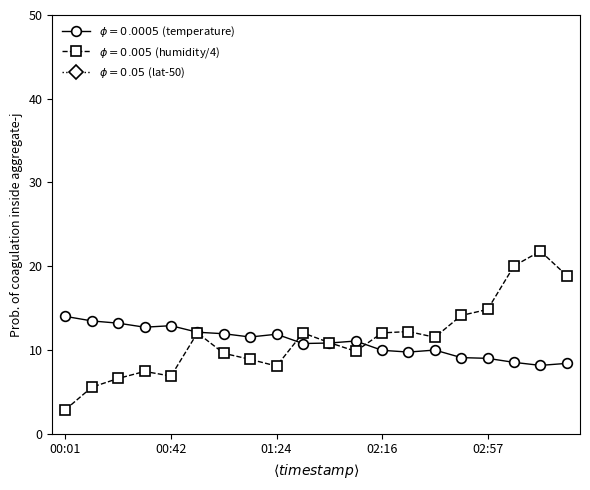

Is it true that humidity equals 8.9 at 01:13?

True